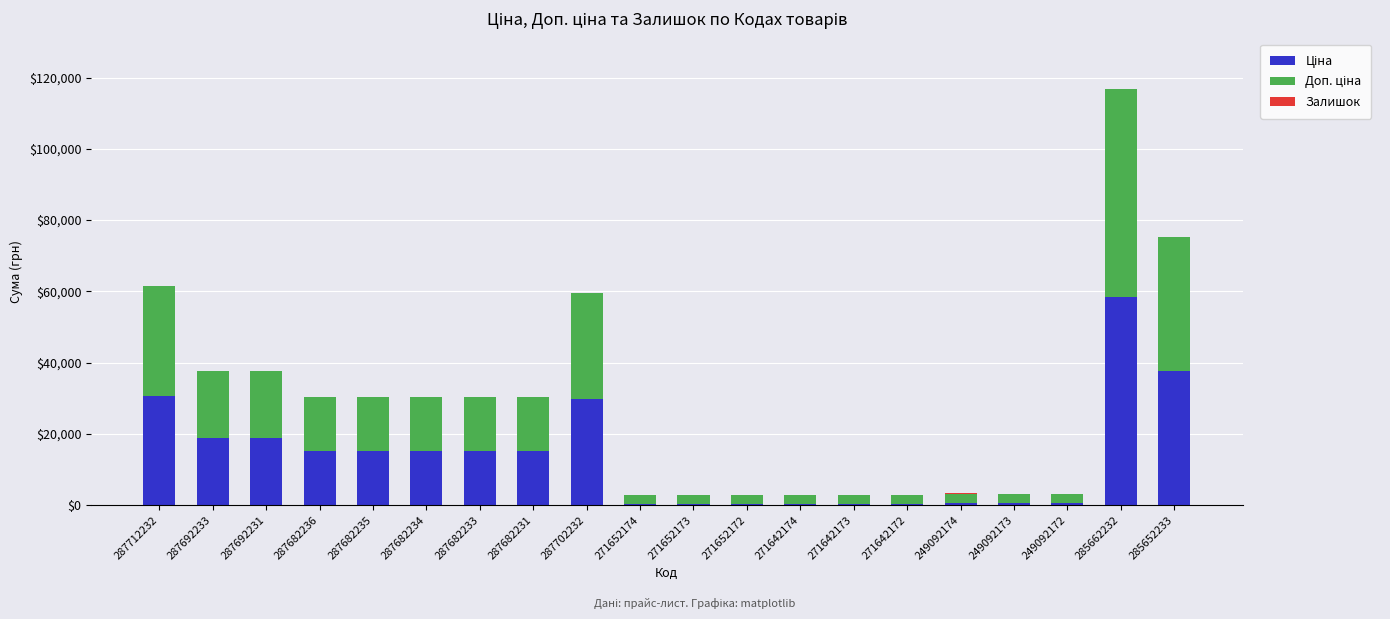

At which category is the sum across all series the highest?

285662232